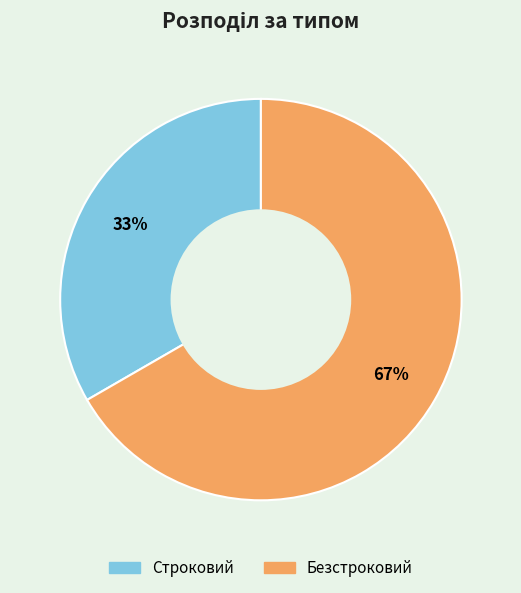

To the nearest percent, what is the combined percentage of Строковий and Безстроковий?

100%